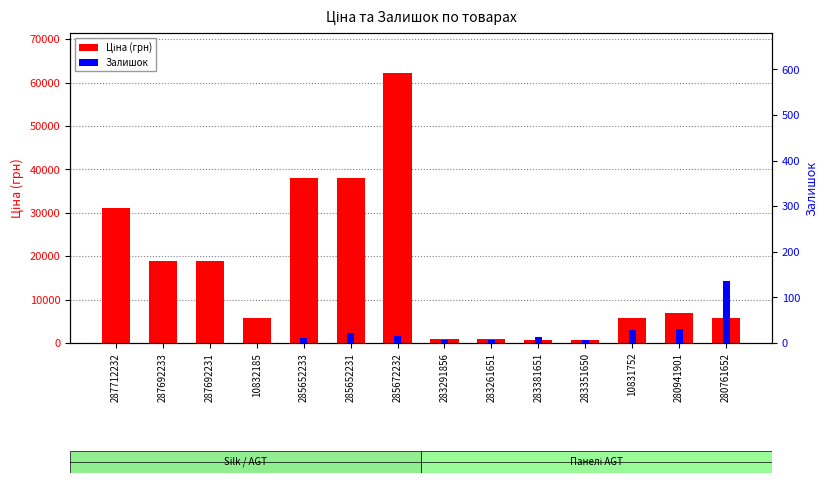

What are all the series names shown in the legend?

Ціна (грн), Залишок